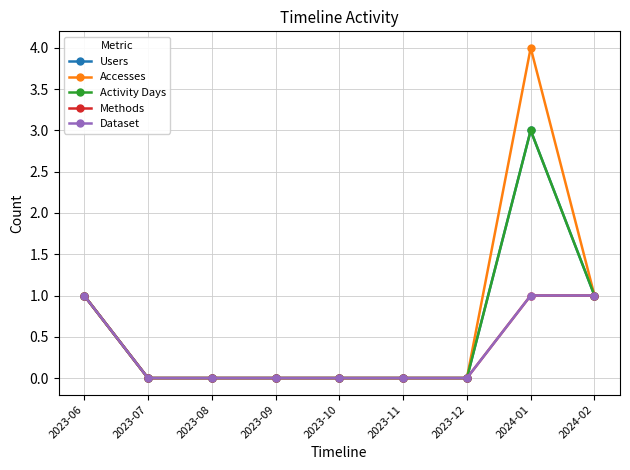

Reading left to right, list all the values displayed in this chart.

Users: 2023-06=1	2023-07=0	2023-08=0	2023-09=0	2023-10=0	2023-11=0	2023-12=0	2024-01=3	2024-02=1
Accesses: 2023-06=1	2023-07=0	2023-08=0	2023-09=0	2023-10=0	2023-11=0	2023-12=0	2024-01=4	2024-02=1
Activity Days: 2023-06=1	2023-07=0	2023-08=0	2023-09=0	2023-10=0	2023-11=0	2023-12=0	2024-01=3	2024-02=1
Methods: 2023-06=1	2023-07=0	2023-08=0	2023-09=0	2023-10=0	2023-11=0	2023-12=0	2024-01=1	2024-02=1
Dataset: 2023-06=1	2023-07=0	2023-08=0	2023-09=0	2023-10=0	2023-11=0	2023-12=0	2024-01=1	2024-02=1